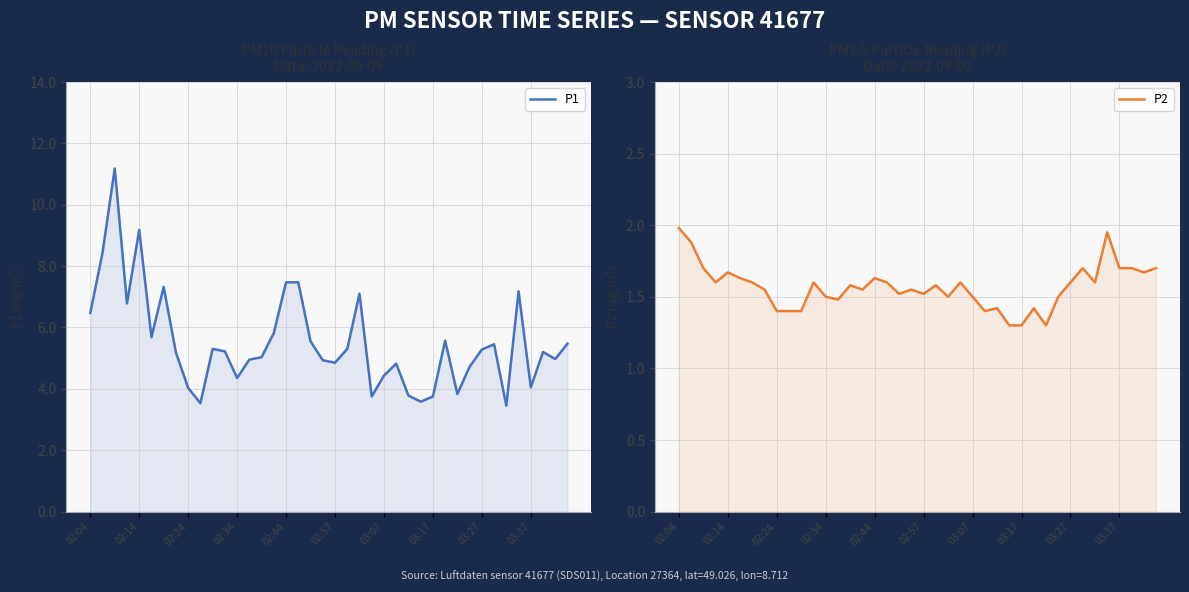

What is the label of the 3rd point from the right?

37